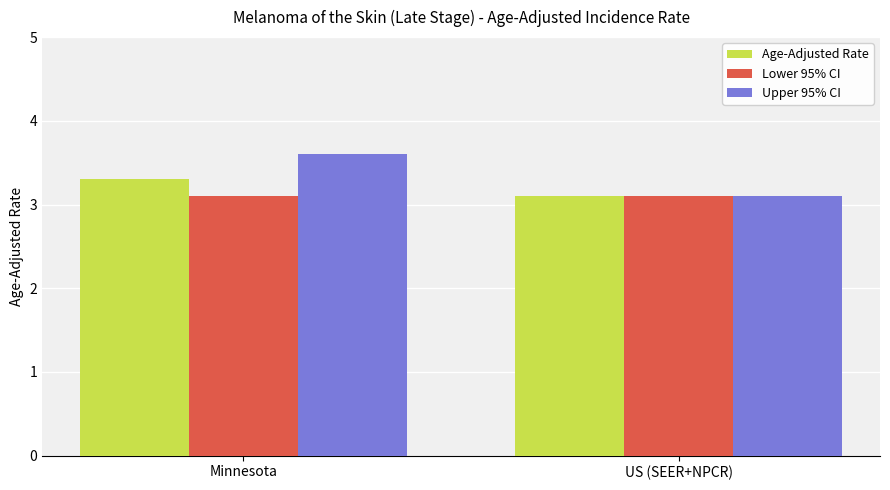

Which series has the largest range (max minus min)?

Upper 95% CI